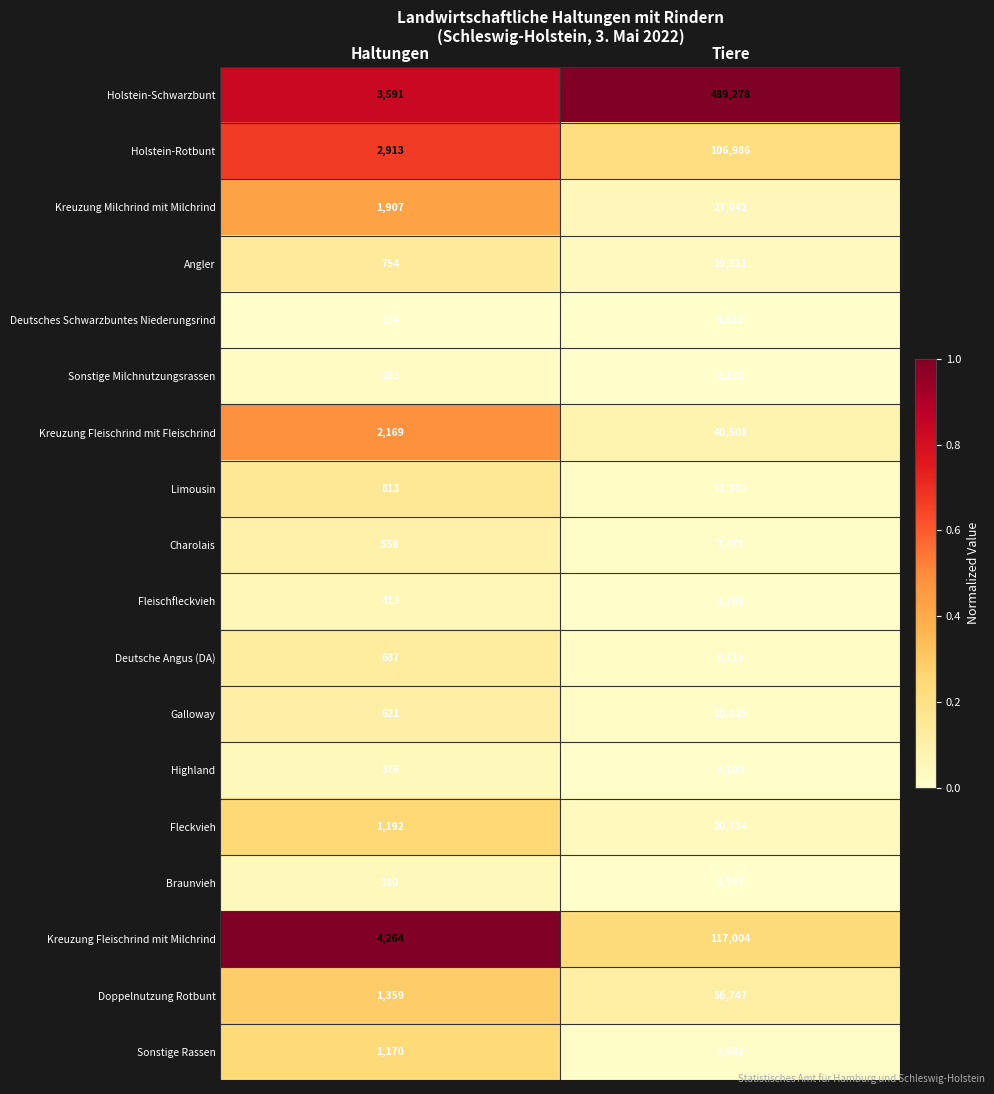

The Holstein-Rotbunt series shows 35078 at Tiere. True or false?

False